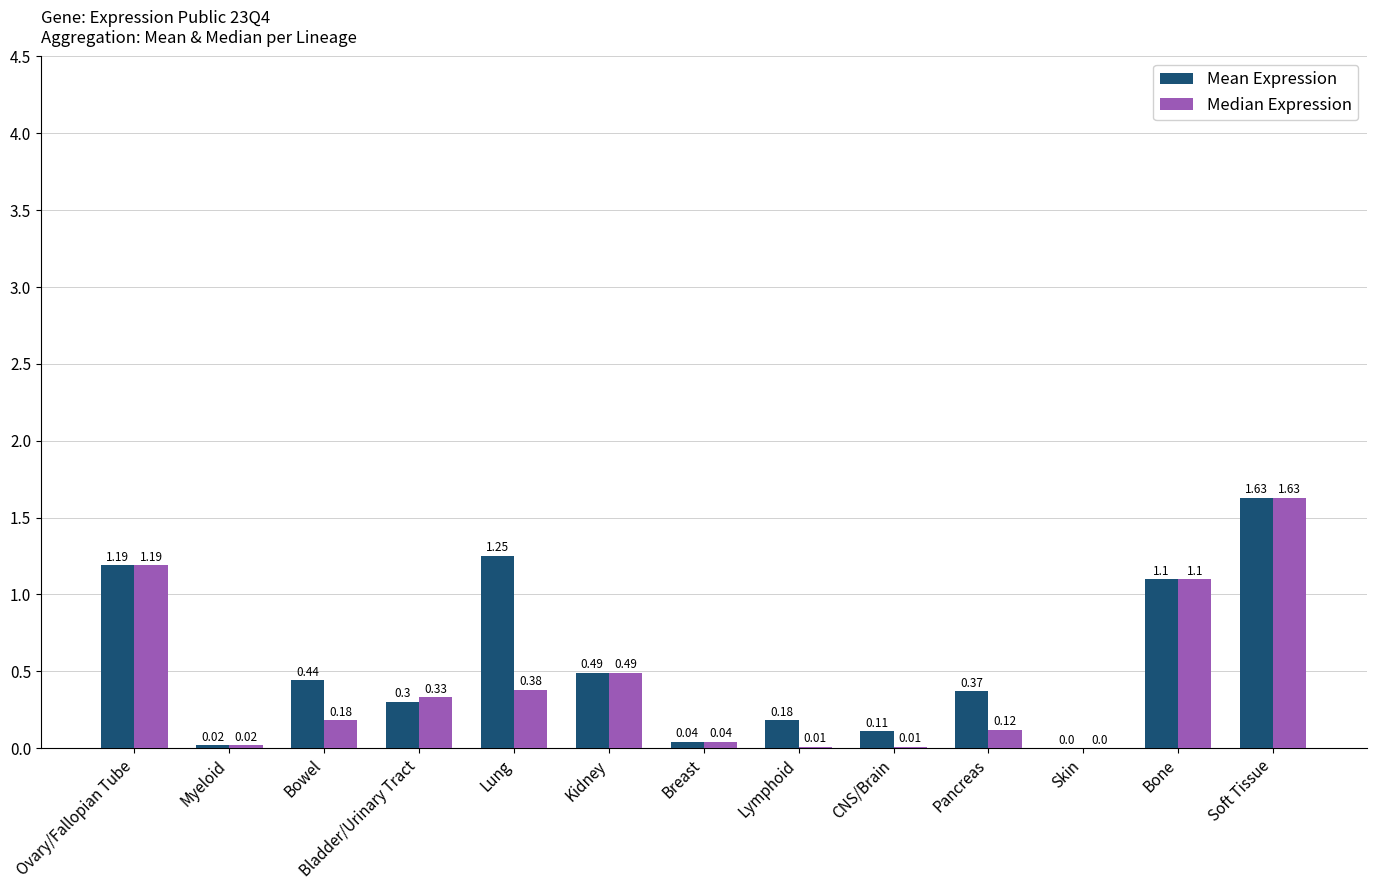

Which series has the largest total across all categories?

Mean Expression